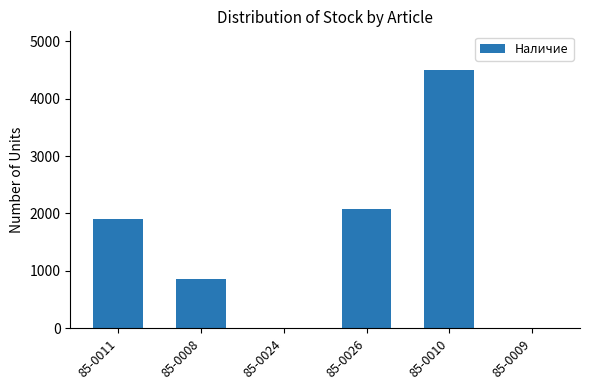

What is the change in value from 85-0011 to 85-0010?

+2596